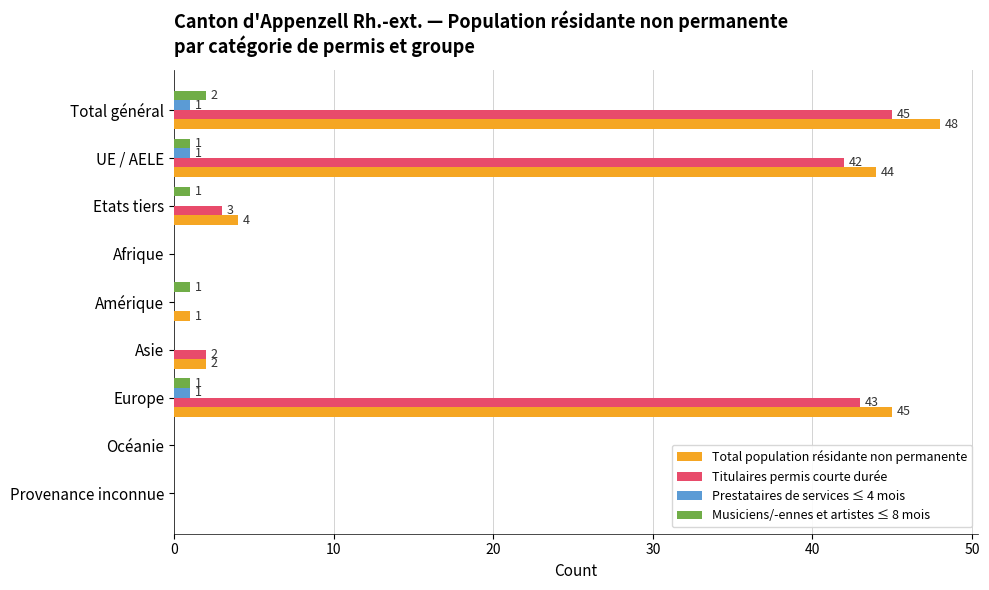

What is the total value across all series at Total général?

96